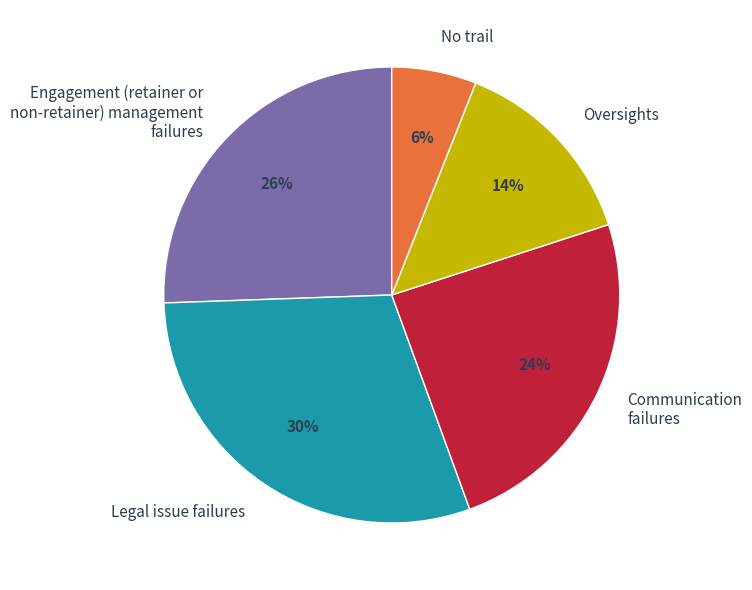

Is it true that Oversights is 29% of the pie?

False